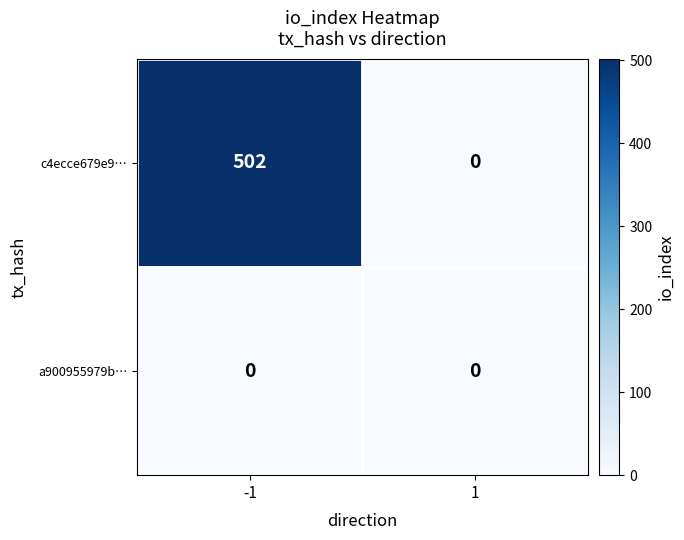

Read the c4ecce679e9… value at -1, to the nearest 100.

500